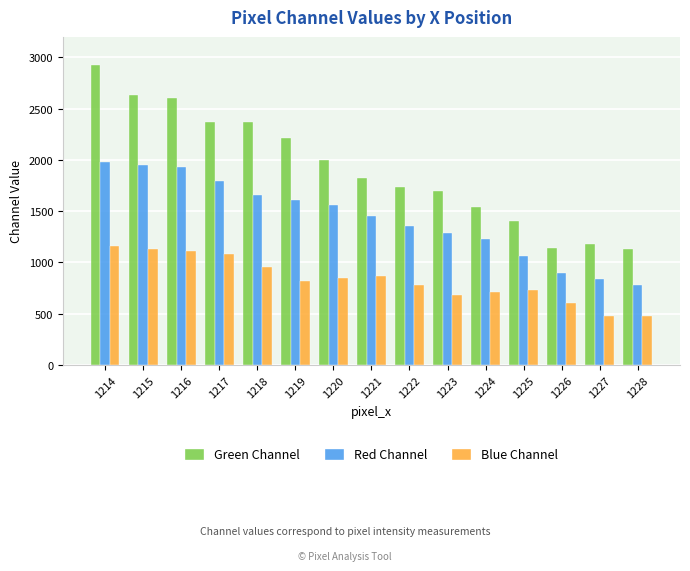

Which series changed the most between 1217 and 1221?

Green Channel